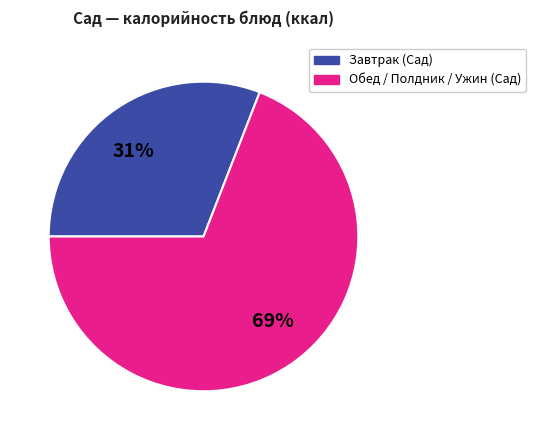

Does any single category account for the majority?

Yes